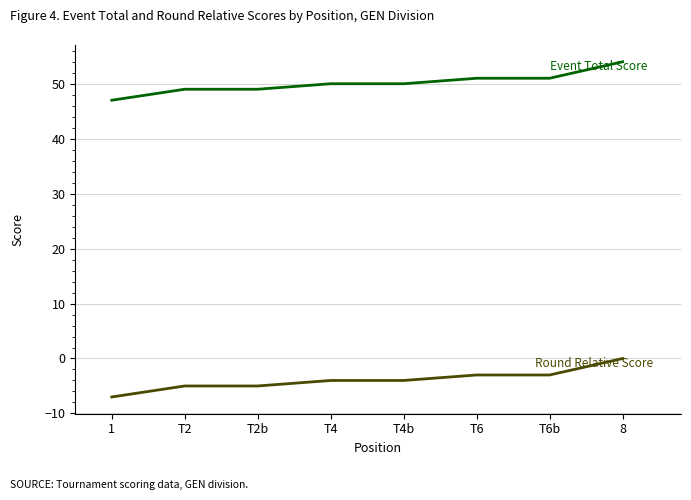

At which category is the sum across all series the highest?

8